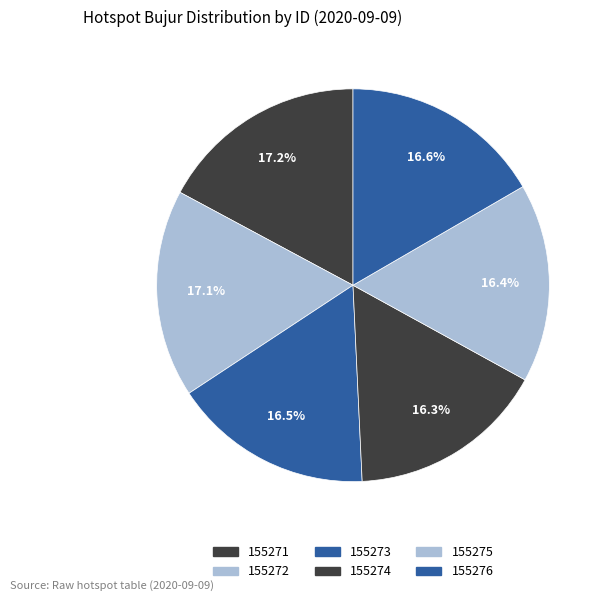

Which slice is the smallest?

155274